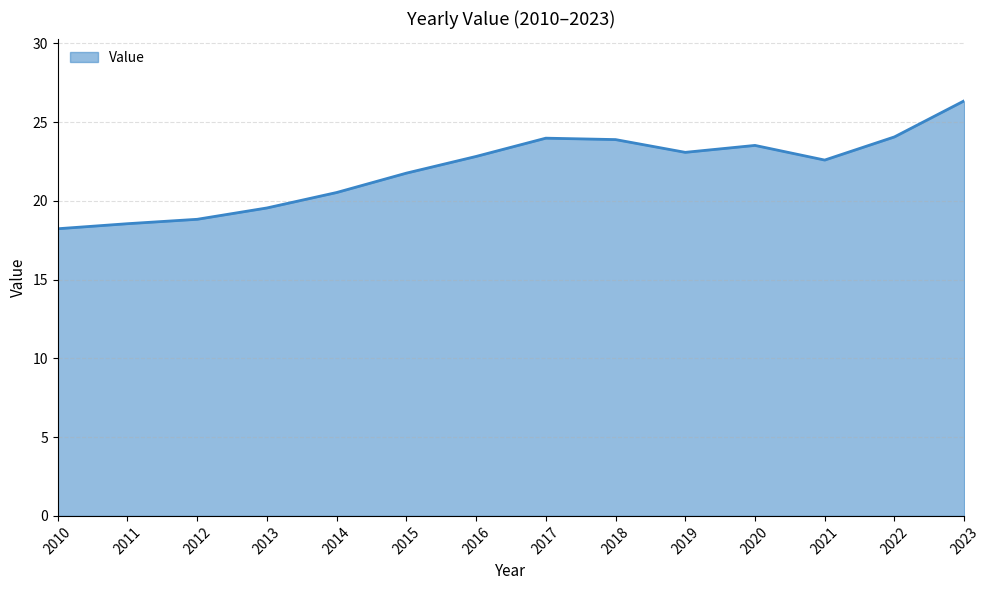

The value at 2013 is 19.6. True or false?

True